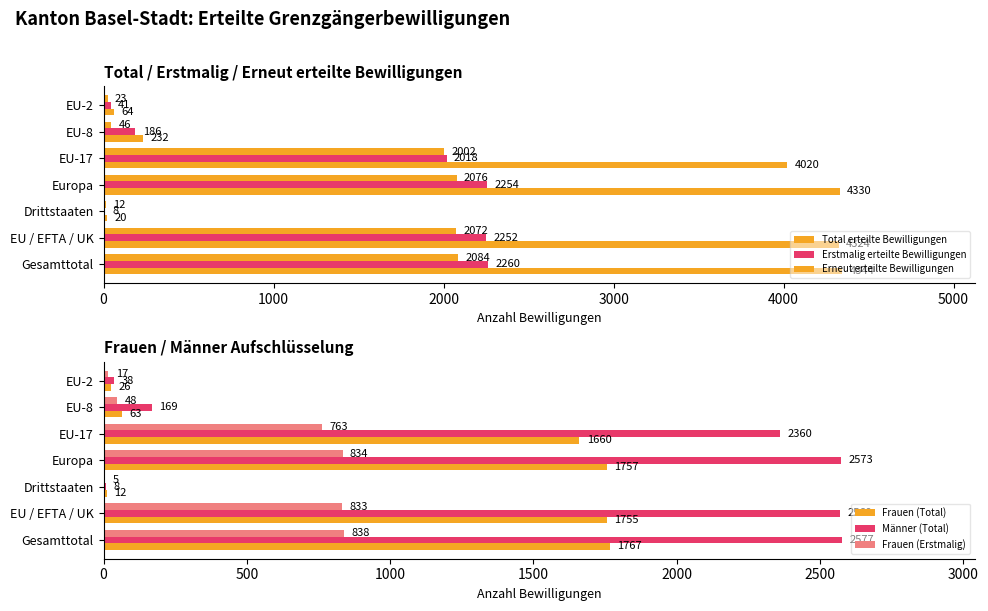

What is the average value of the Frauen (Total) series?

1006